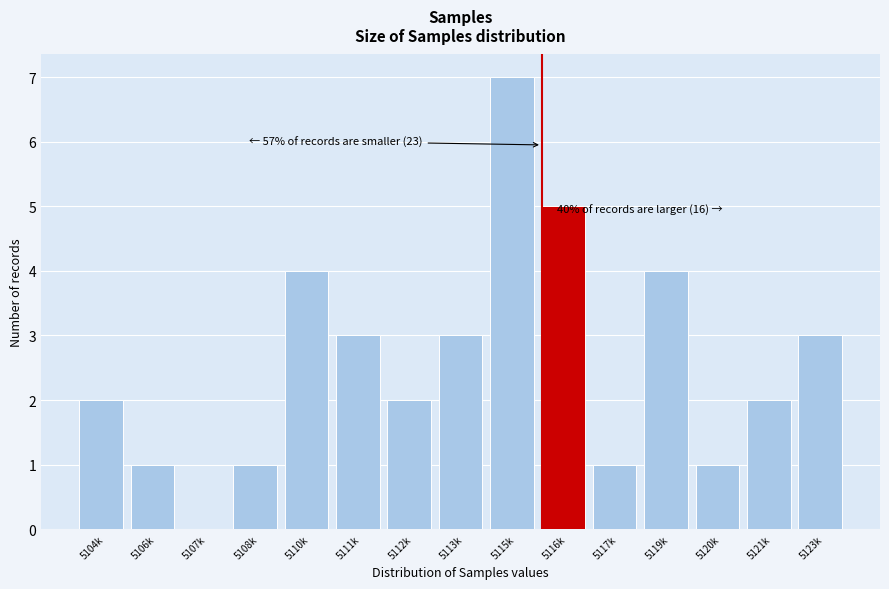

Reading left to right, transcribe all the data shown in this chart.

5104k=2	5106k=1	5107k=0	5108k=1	5110k=4	5111k=3	5112k=2	5113k=3	5115k=7	5116k=5	5117k=1	5119k=4	5120k=1	5121k=2	5123k=3